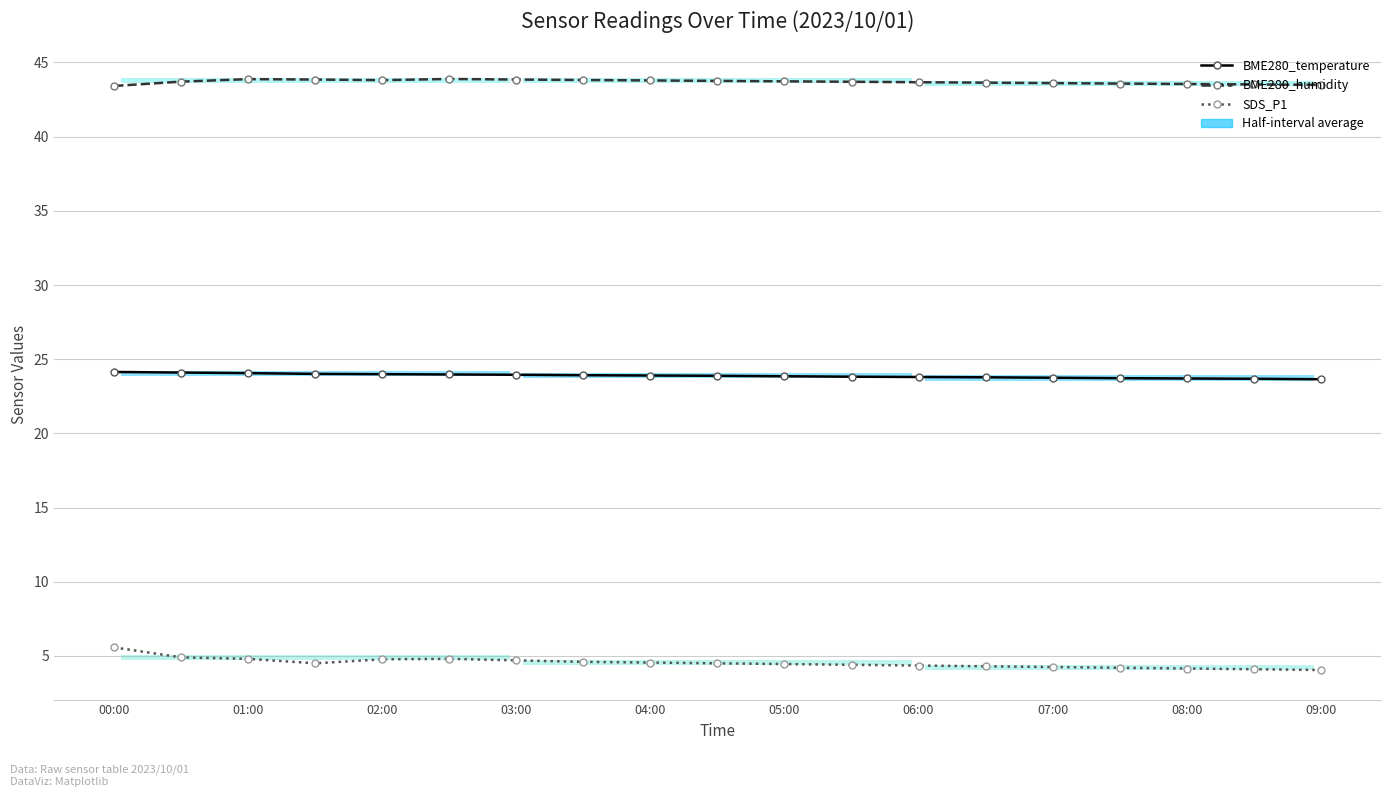

What position from the left is 17?

18